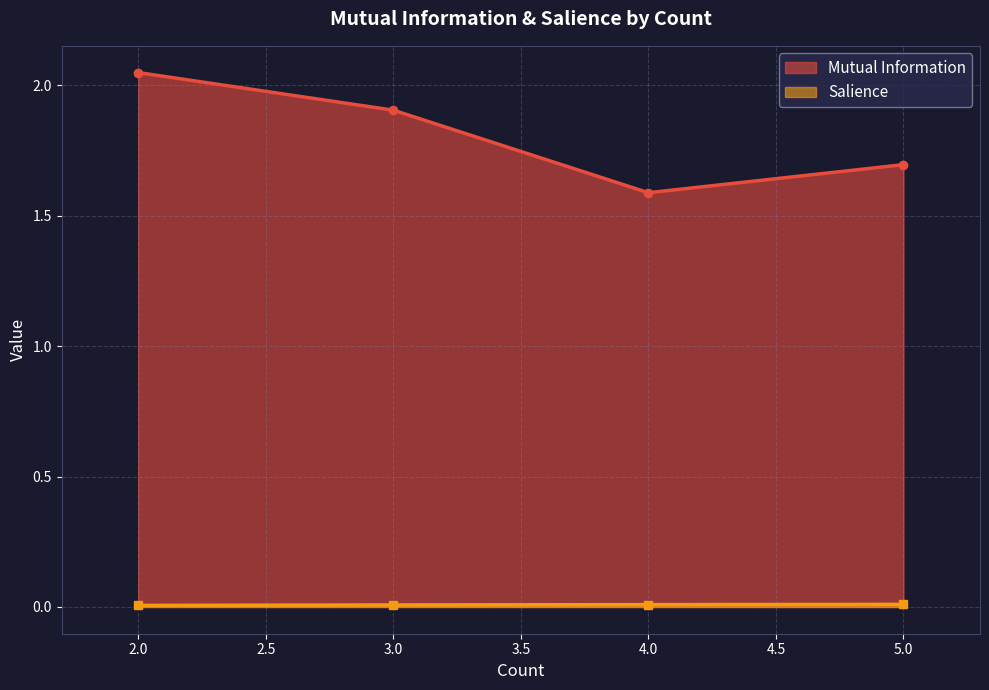

At which label is Mutual Information closest to 1?

4.0